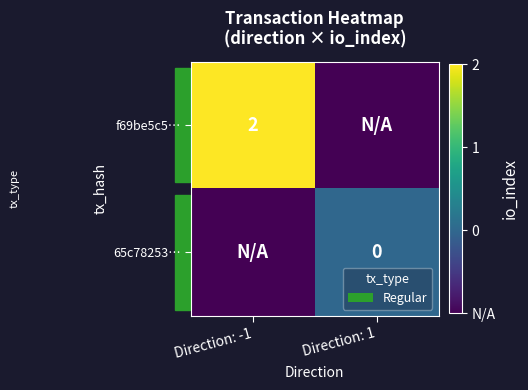

Is it true that f69be5c5… equals 2 at Direction: -1?

True